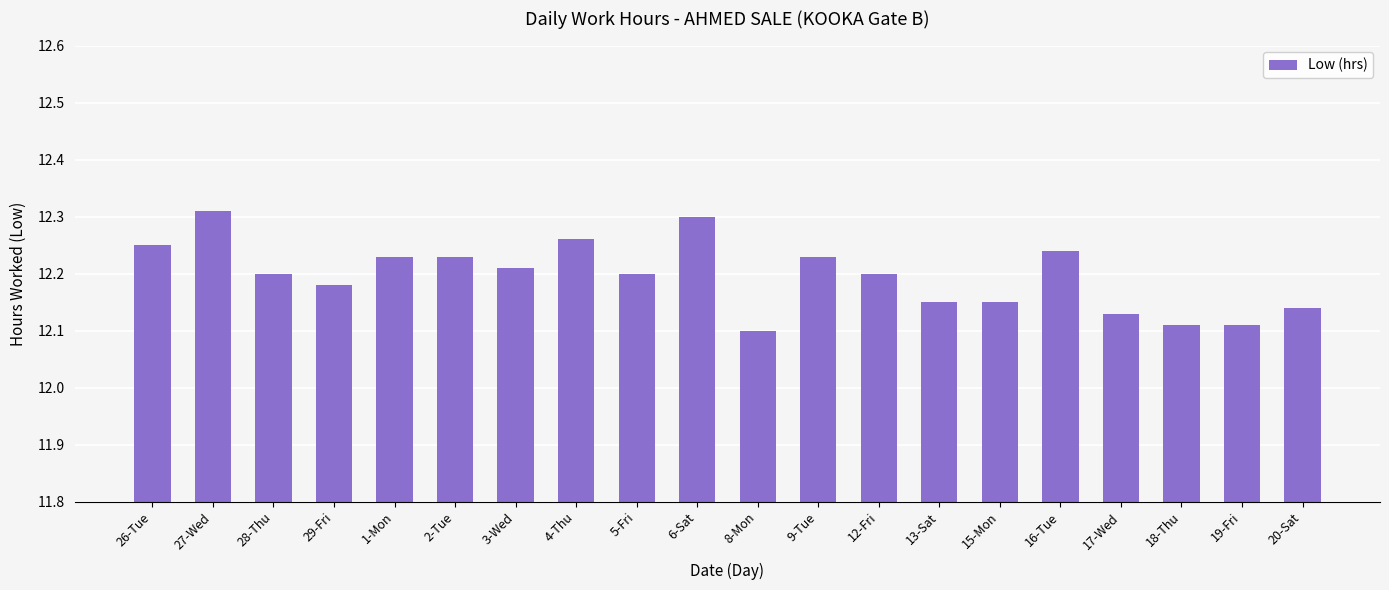

Is it true that the value at 19-Fri is 12.1?

True